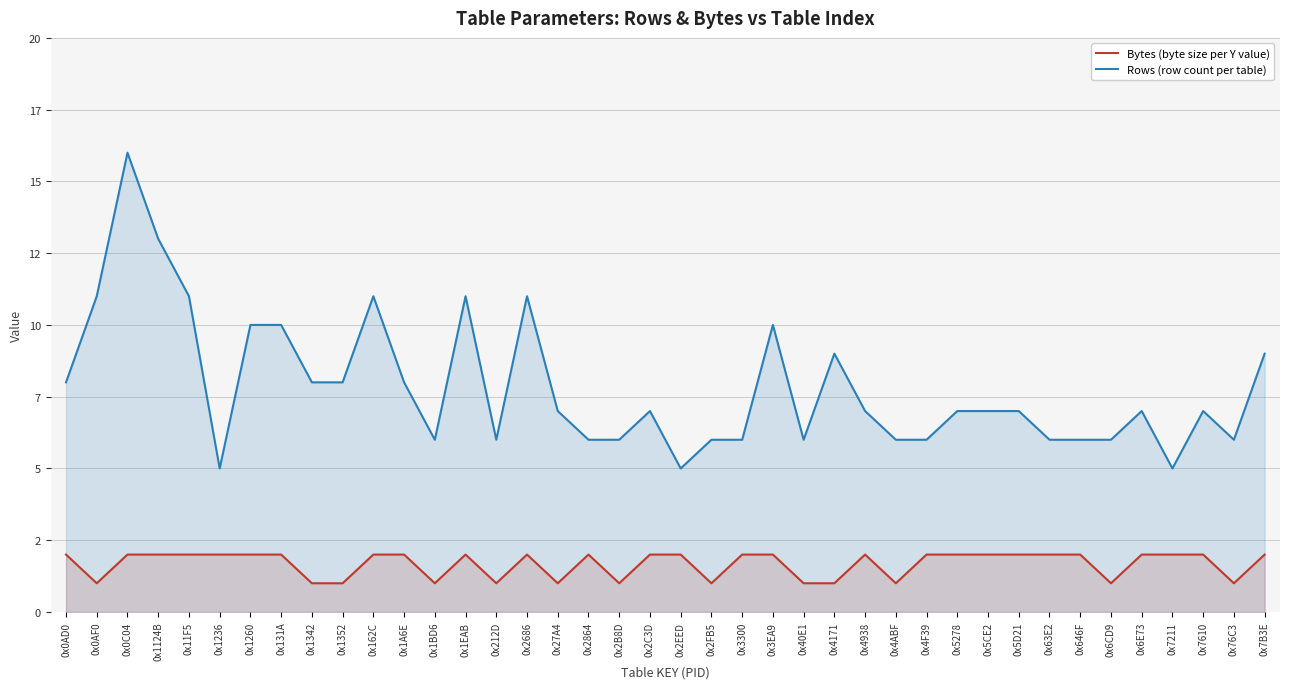

What is the average value of the Bytes (byte size per Y value) series?

2